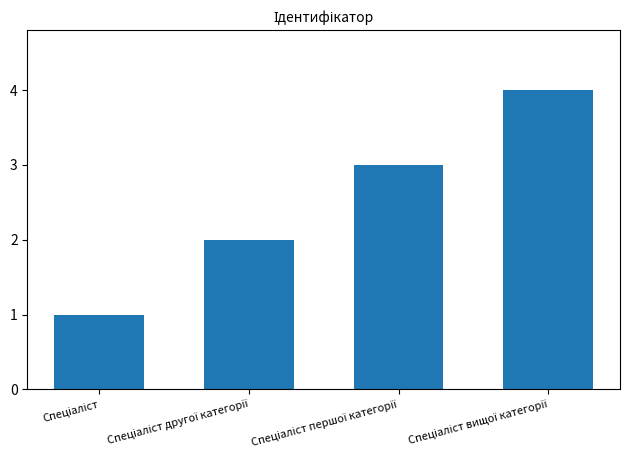

How many bars are there in total?

4